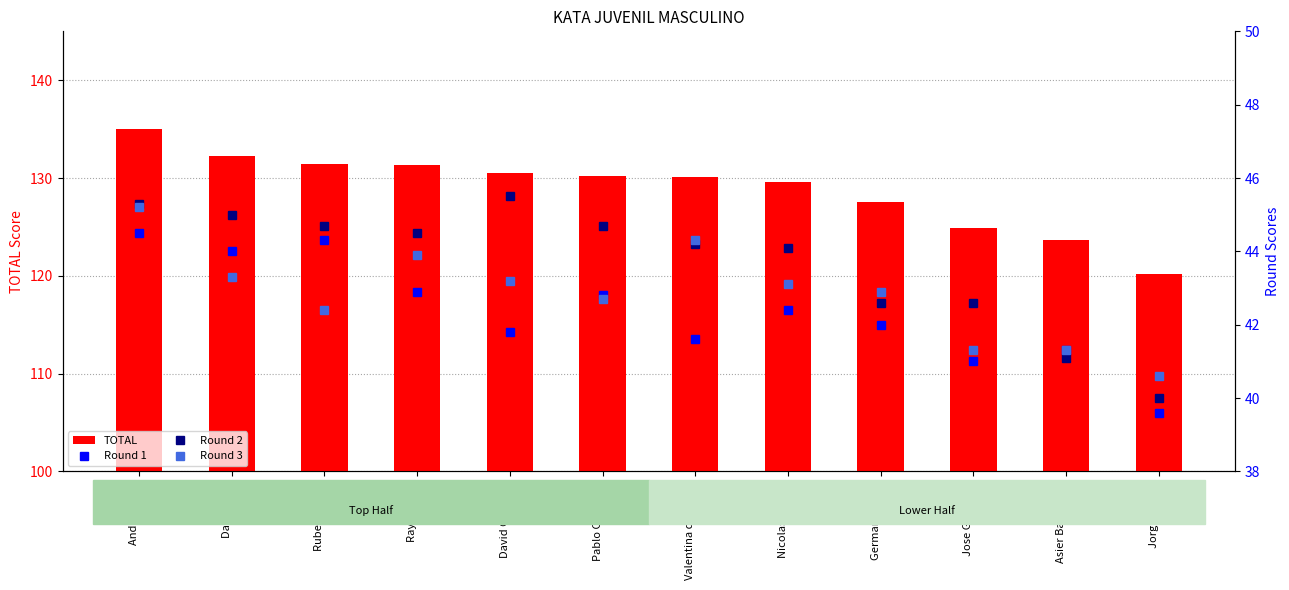

What position from the left is Ander Sierra?

1